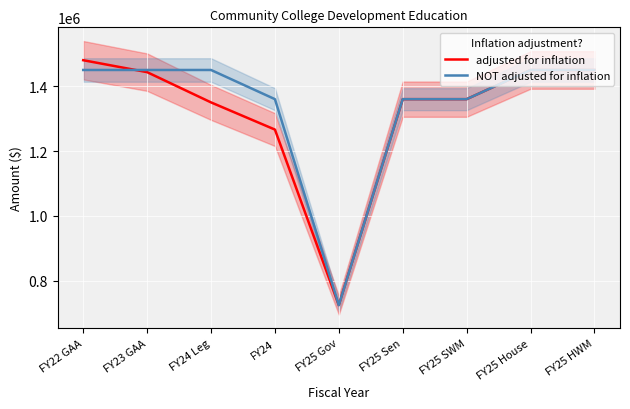

The value of adjusted for inflation at FY24 is 1266252. True or false?

True